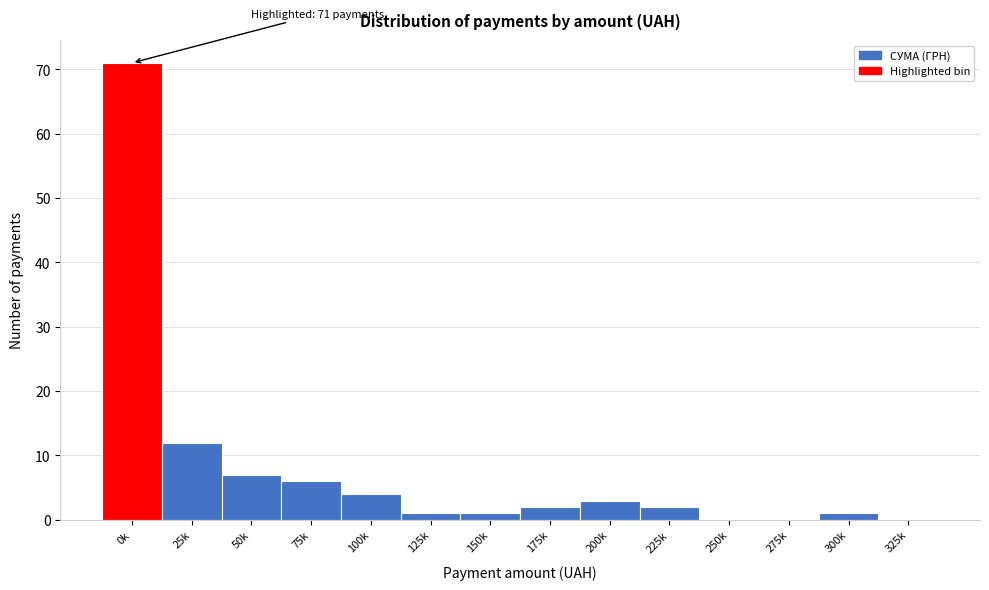

Reading right to left, list all the values displayed in this chart.

325k=0	300k=1	275k=0	250k=0	225k=2	200k=3	175k=2	150k=1	125k=1	100k=4	75k=6	50k=7	25k=12	0k=71